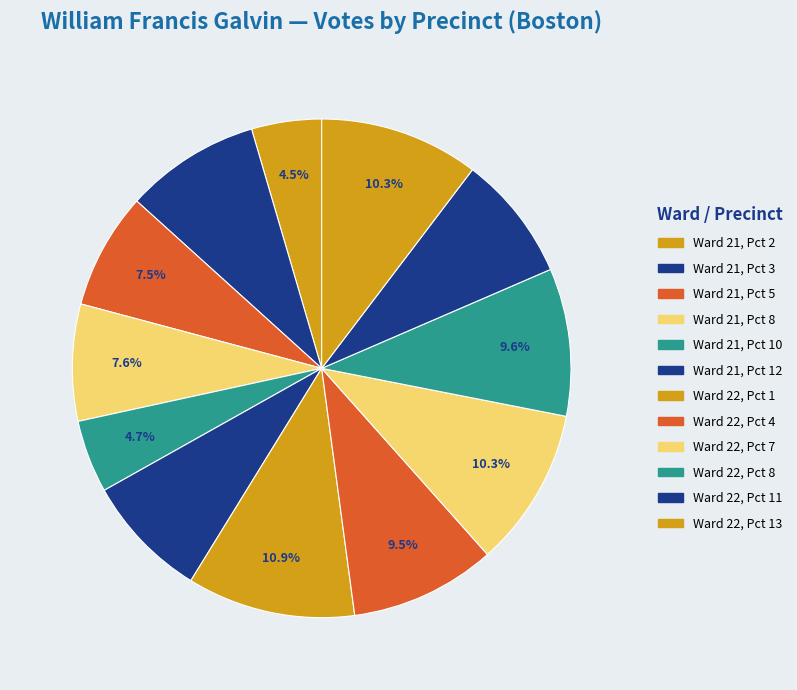

Which category has the smallest portion of the pie?

Ward 21, Pct 2